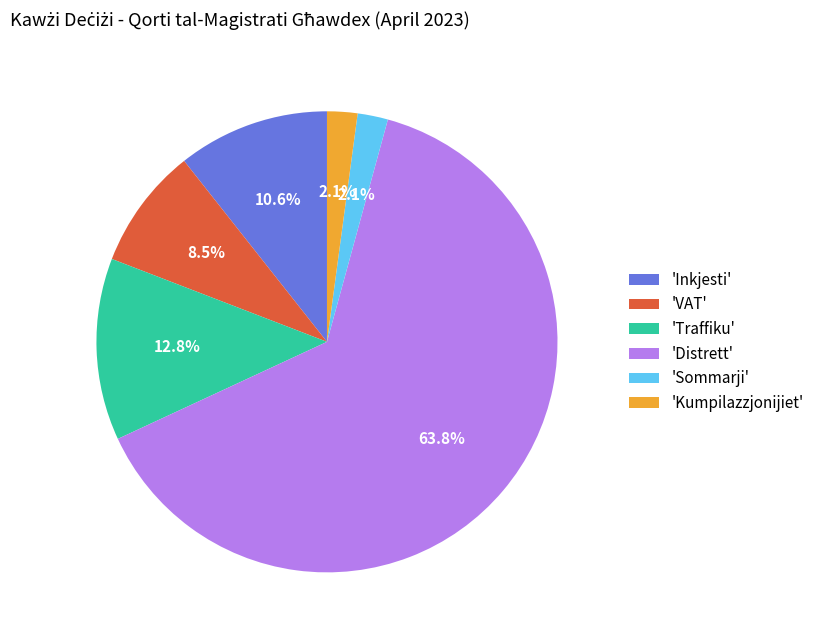

How many segments does this pie chart have?

6